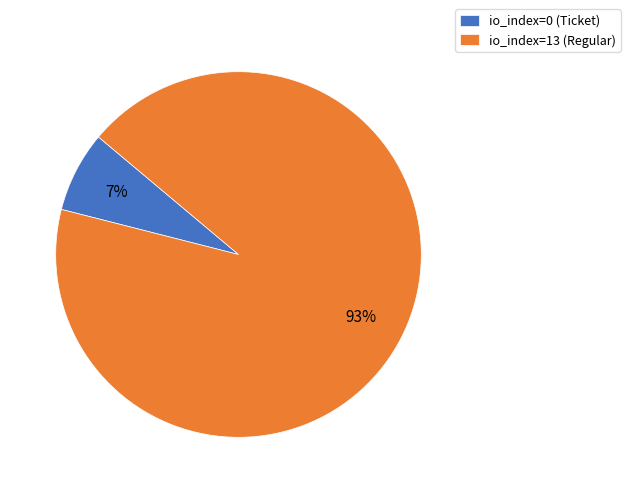

To the nearest percent, what is the combined percentage of io_index=0 (Ticket) and io_index=13 (Regular)?

100%